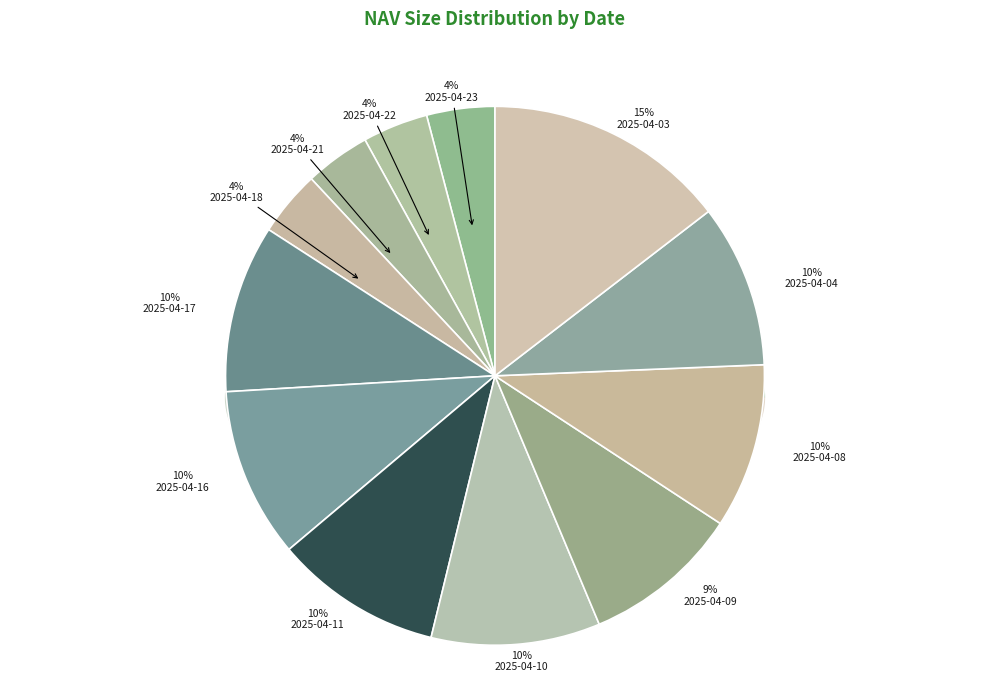

Which has a higher value, 2025-04-21 or 2025-04-16?

2025-04-16